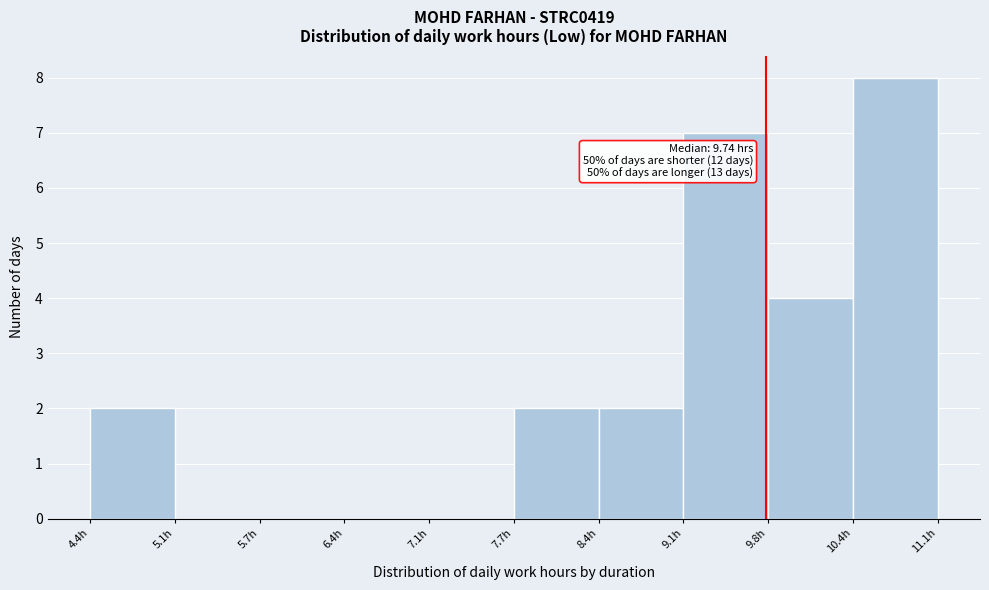

Which range on the x-axis has the tallest bar?

10.4 to 11.1